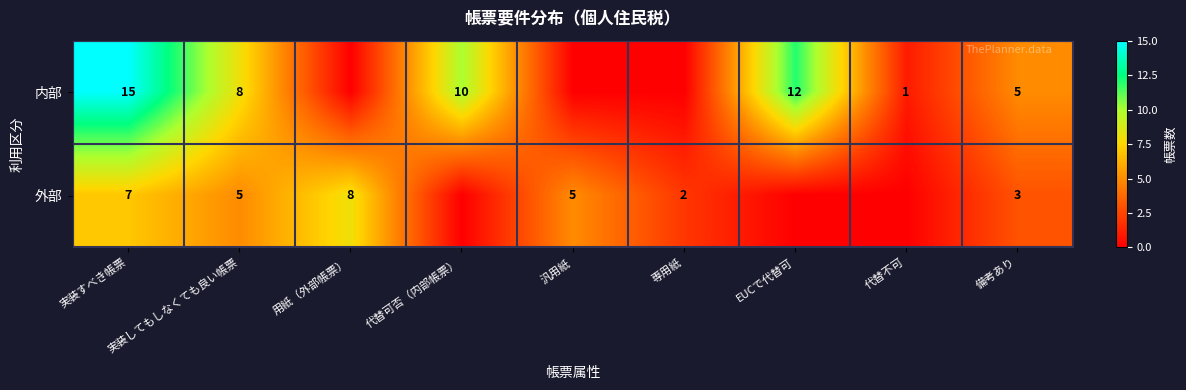

What is the maximum value shown in the chart?

15